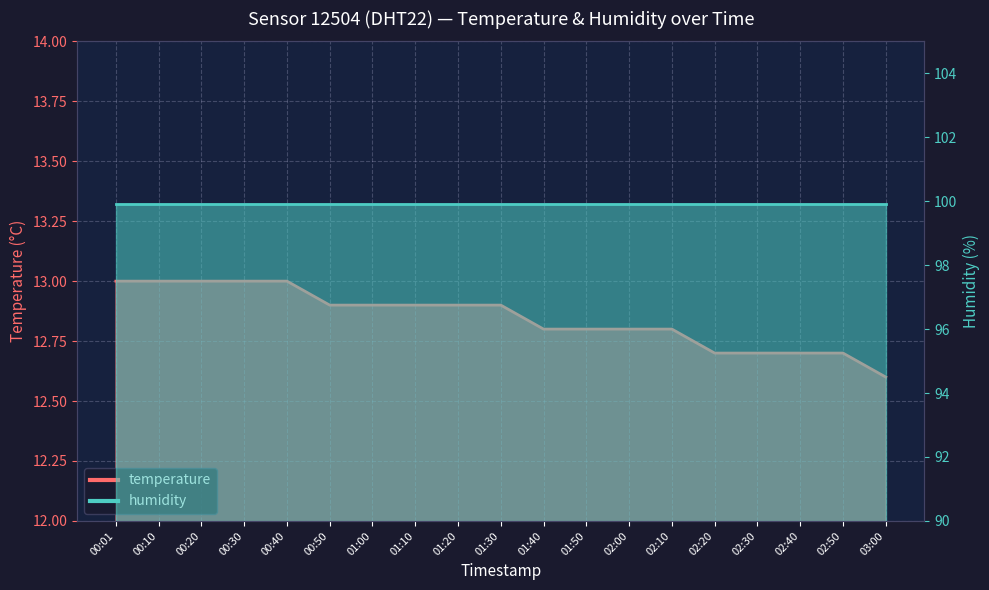

What is the smallest value displayed?

12.6